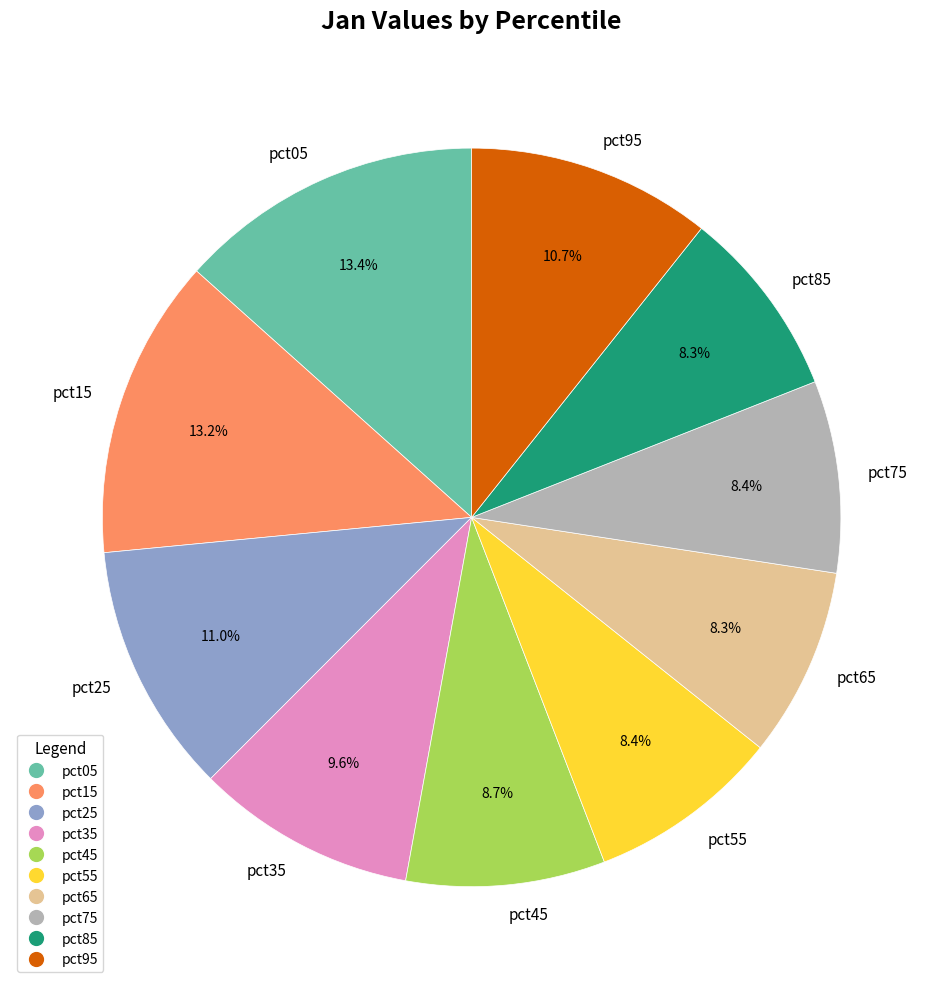

How much of the chart is everything except pct85?

91.7%